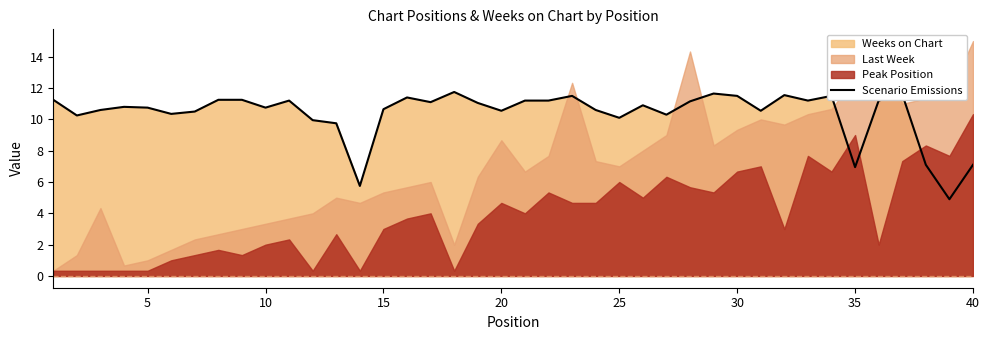

What is the maximum value for Scenario Emissions?

11.8